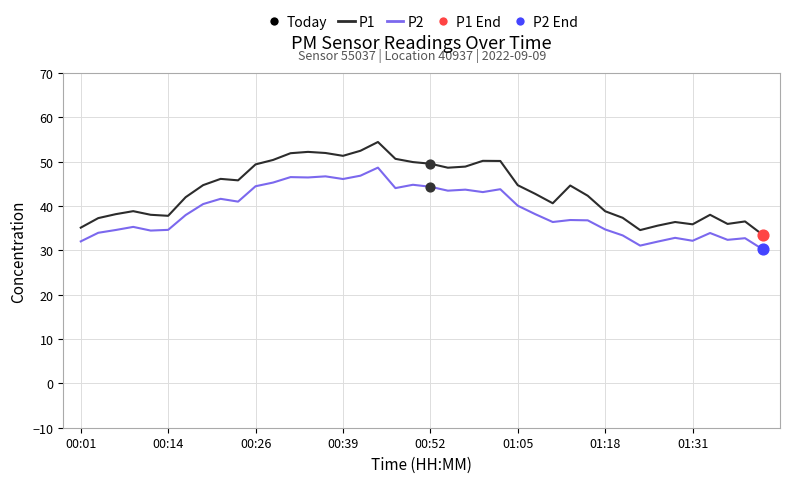

Which series has the widest spread of values?

P1